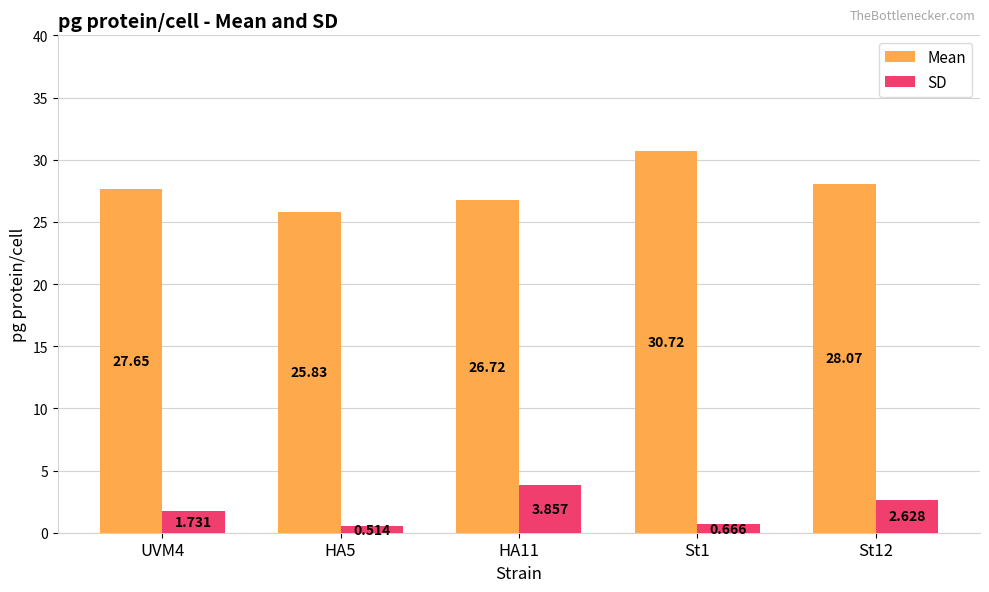

What are all the series names shown in the legend?

Mean, SD